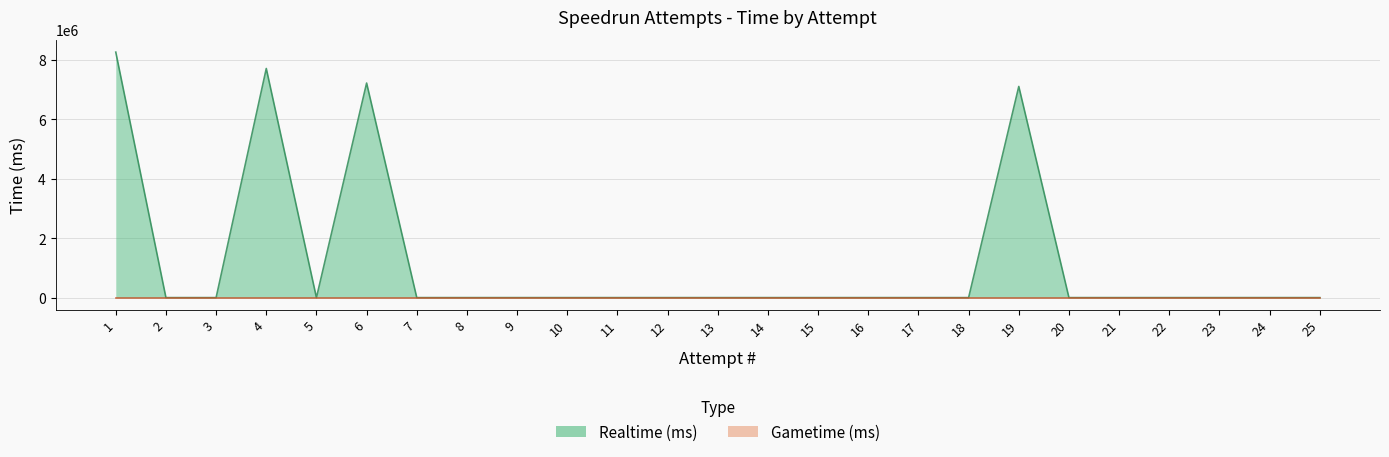

True or false: there are more than 2 points higher than both neighbors.

True